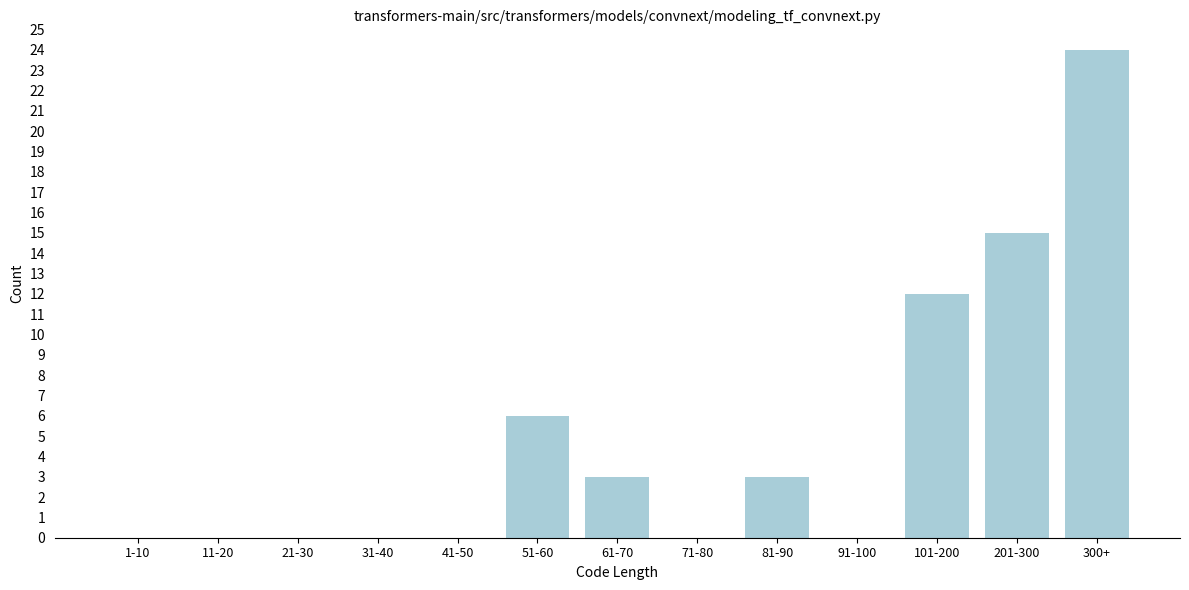

Reading left to right, transcribe all the data shown in this chart.

1-10=0	11-20=0	21-30=0	31-40=0	41-50=0	51-60=6	61-70=3	71-80=0	81-90=3	91-100=0	101-200=12	201-300=15	300+=24